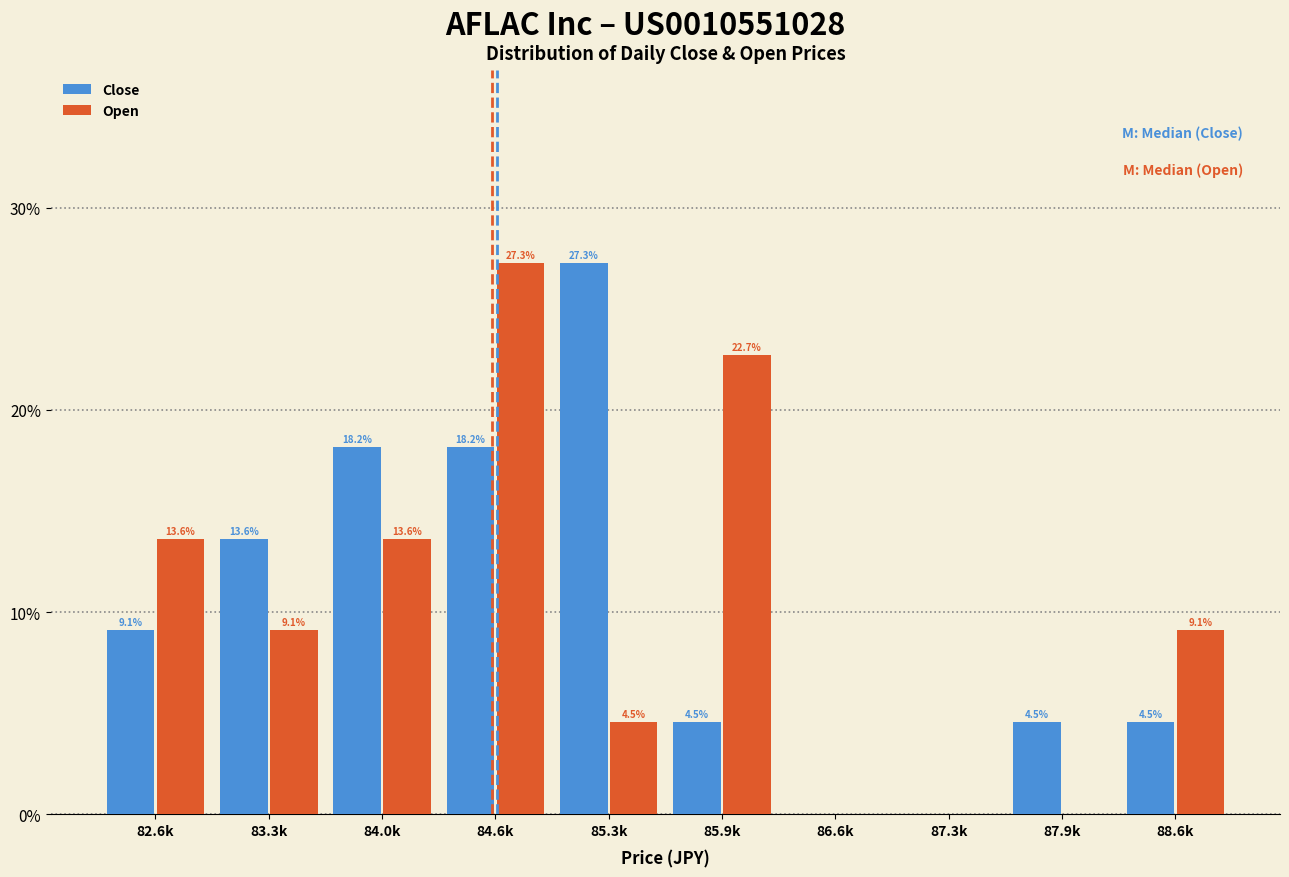

Reading left to right, transcribe all the data shown in this chart.

Close: 82.6k=9.1	83.3k=13.6	84.0k=18.2	84.6k=18.2	85.3k=27.3	85.9k=4.5	86.6k=0.0	87.3k=0.0	87.9k=4.5	88.6k=4.5
Open: 82.6k=13.6	83.3k=9.1	84.0k=13.6	84.6k=27.3	85.3k=4.5	85.9k=22.7	86.6k=0.0	87.3k=0.0	87.9k=0.0	88.6k=9.1